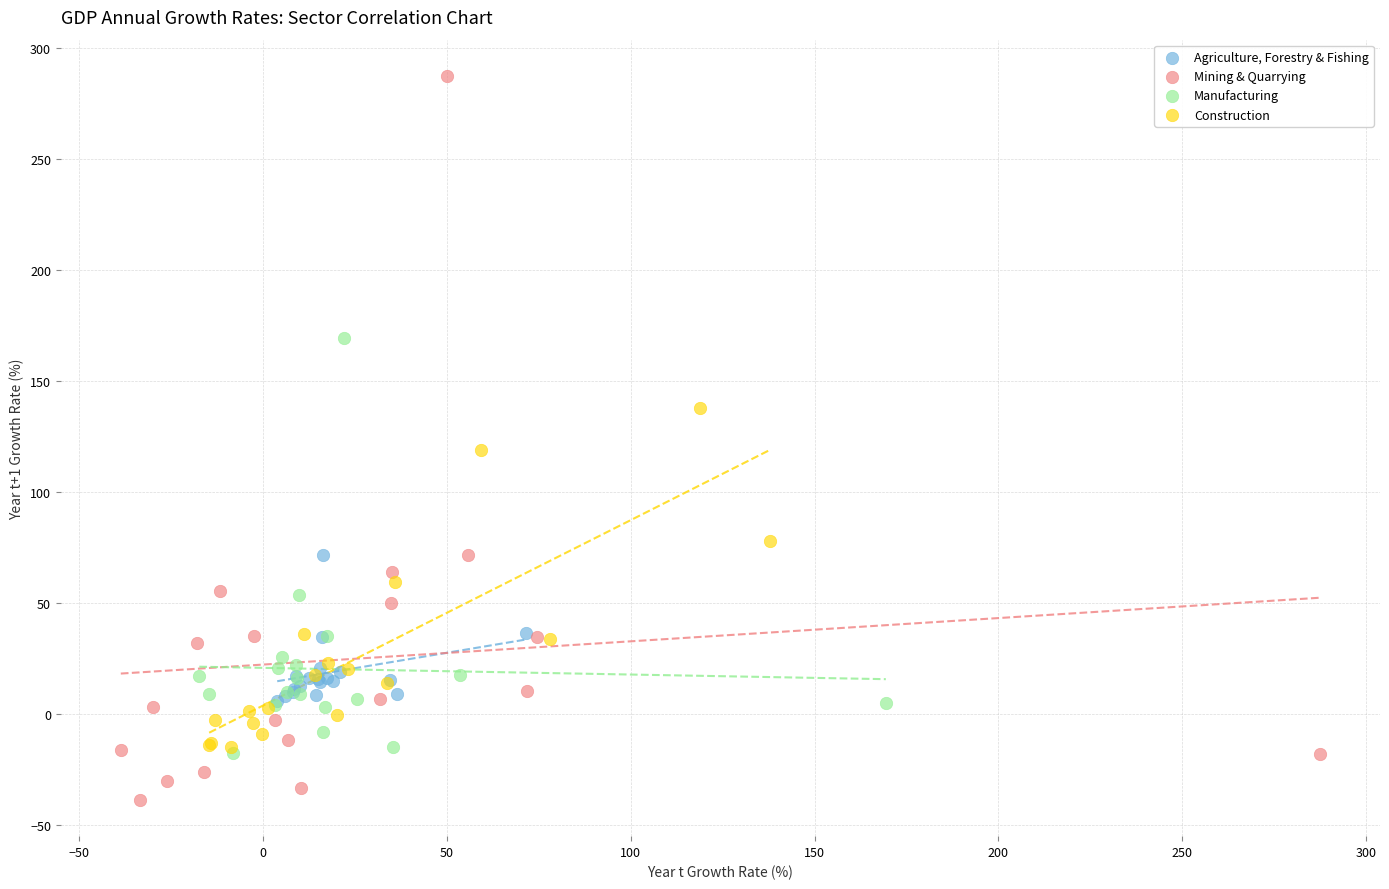

Which series has the largest Y range (max minus min)?

Mining & Quarrying